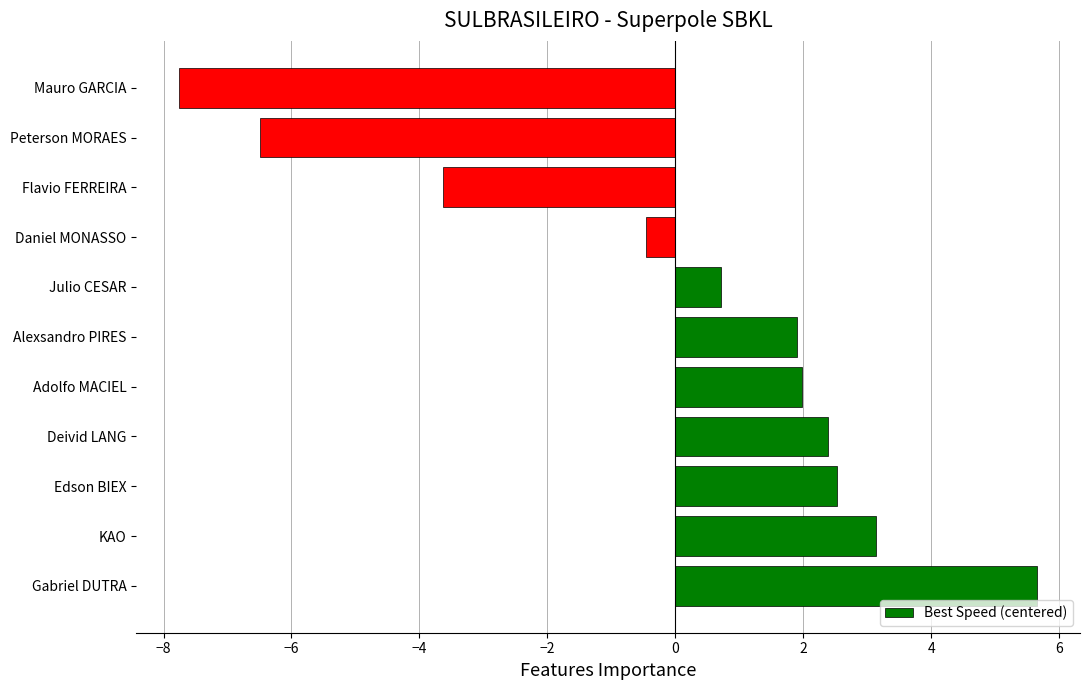

True or false: the data shows -3.6 at Flavio FERREIRA.

True